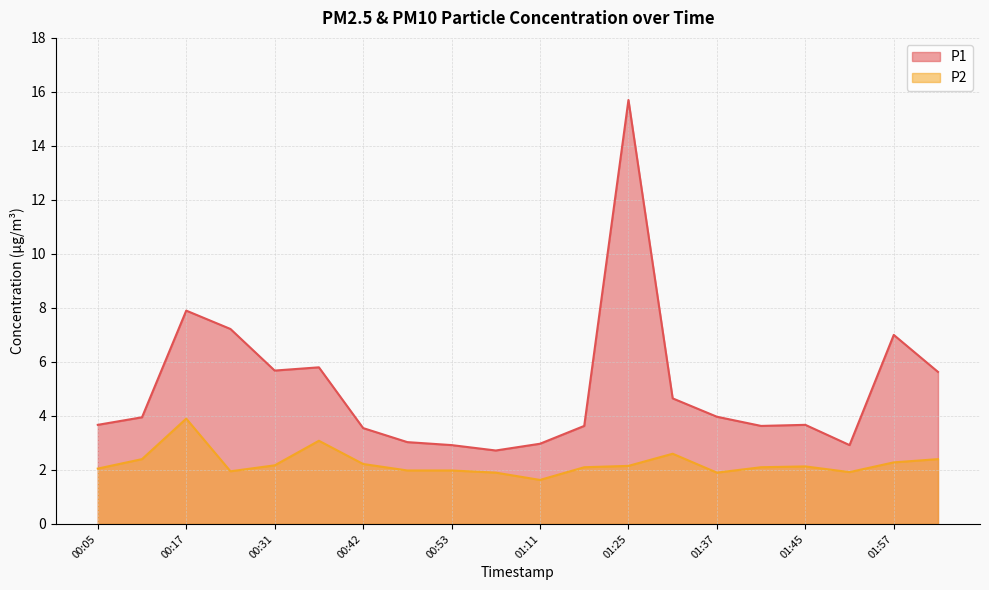

The value of P1 at 01:31 is 8.2. True or false?

False